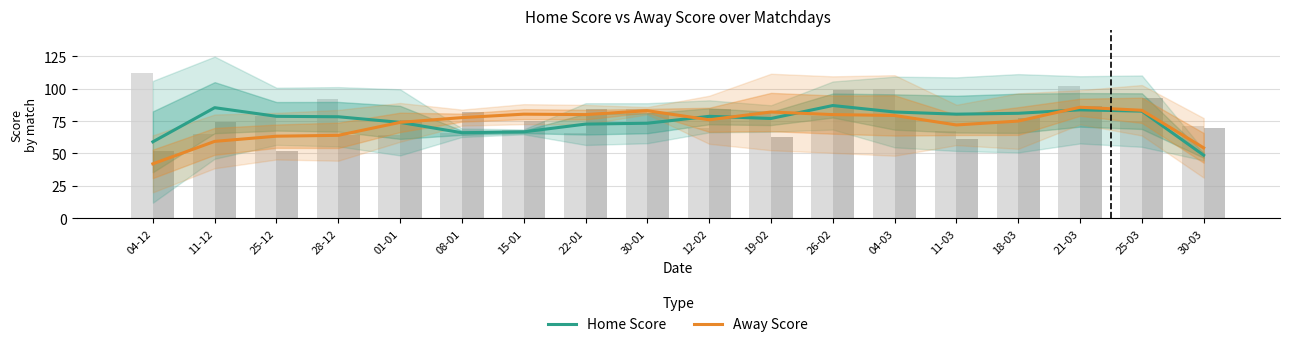

What is the greatest value displayed?

87.0